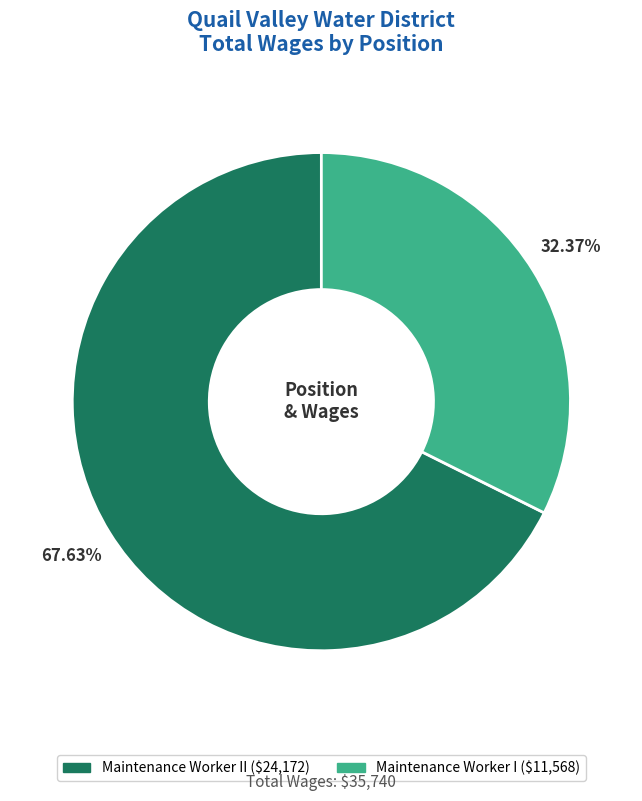

Is there a majority slice in this chart?

Yes